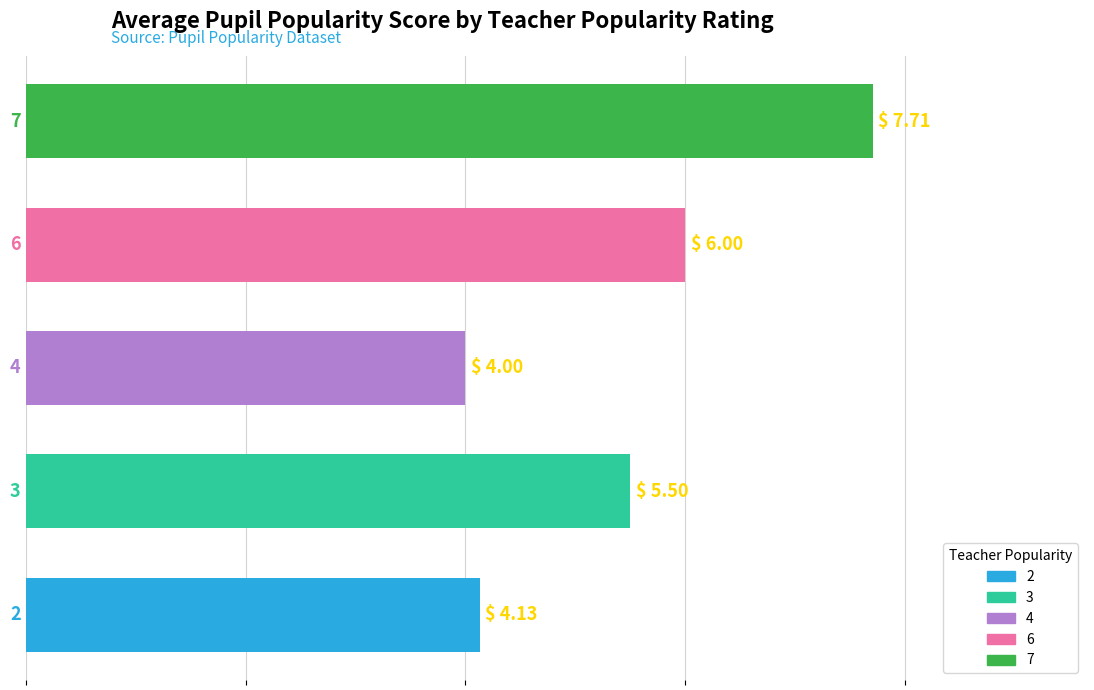

What is the smallest value displayed?

4.0